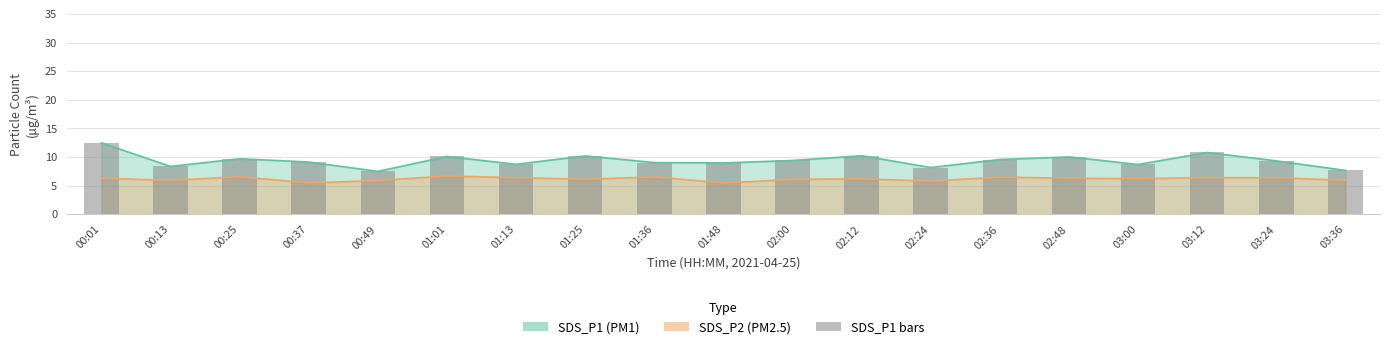

Reading right to left, list all the values displayed in this chart.

7.7	9.3	10.8	8.7	10.0	9.6	8.2	10.2	9.4	9.0	9.0	10.2	8.7	10.1	7.5	9.1	9.7	8.4	12.5